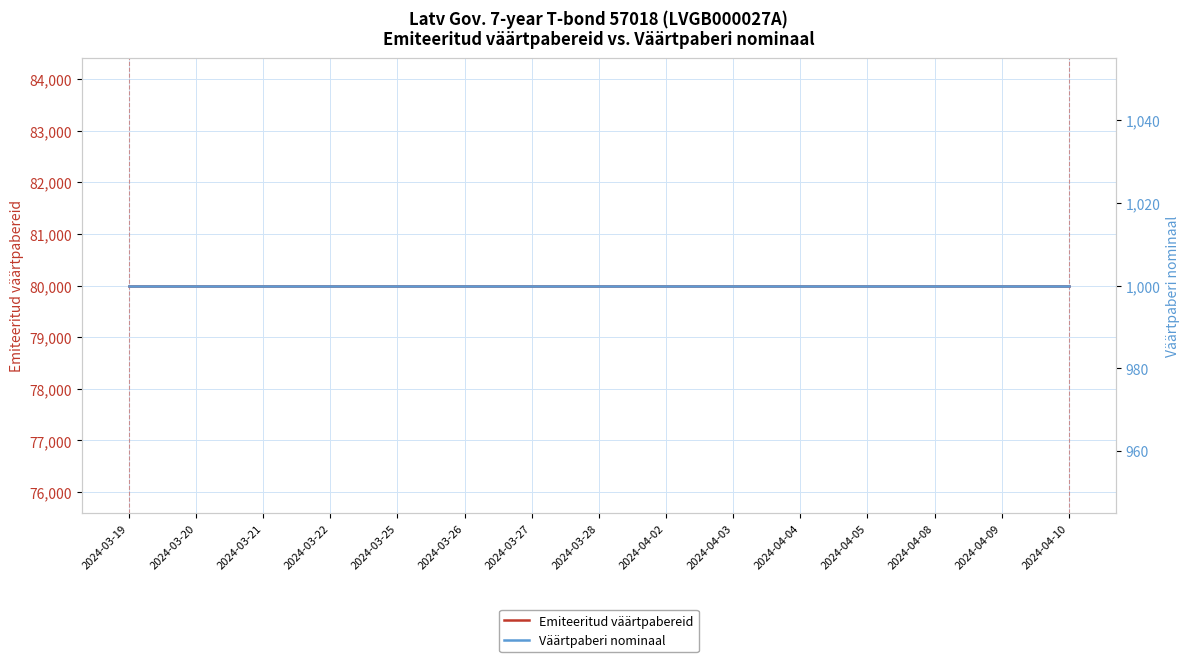

Which series changed the most between 2024-04-04 and 2024-04-09?

Emiteeritud väärtpabereid